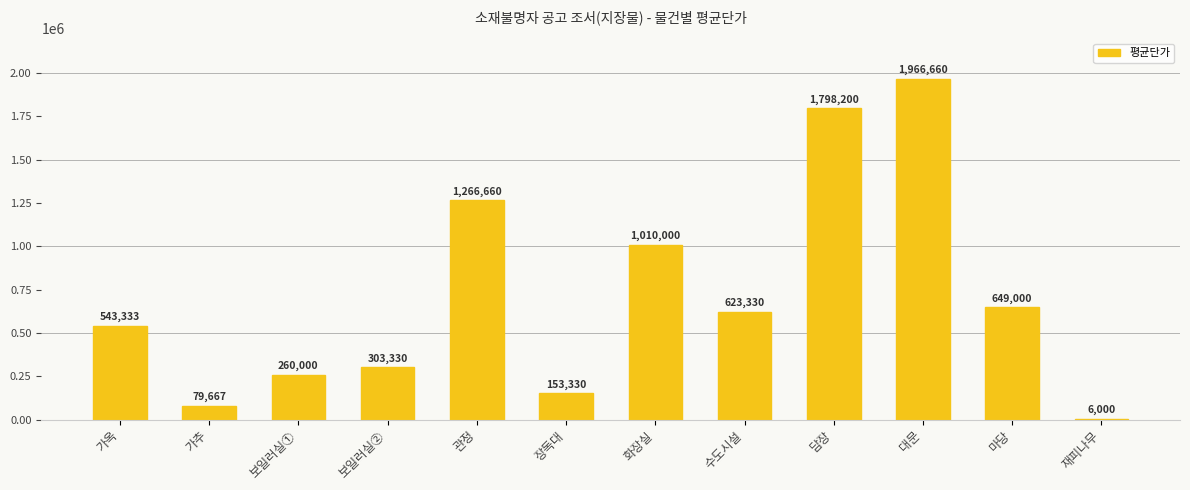

Where is the data nearest to the value 986330?

화장실